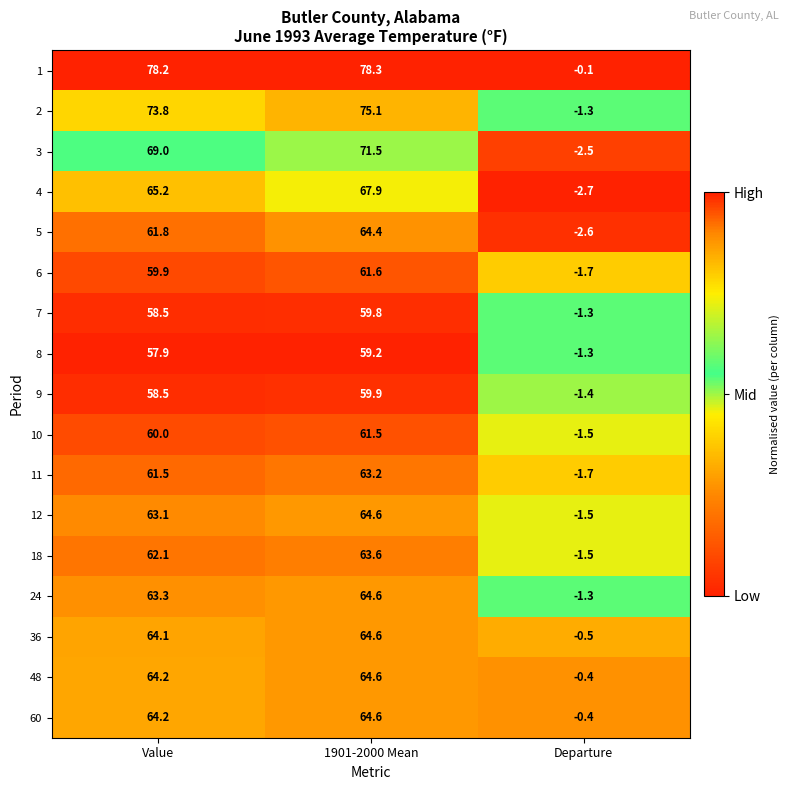

What is the difference between the 7 values at Value and Departure?

59.8